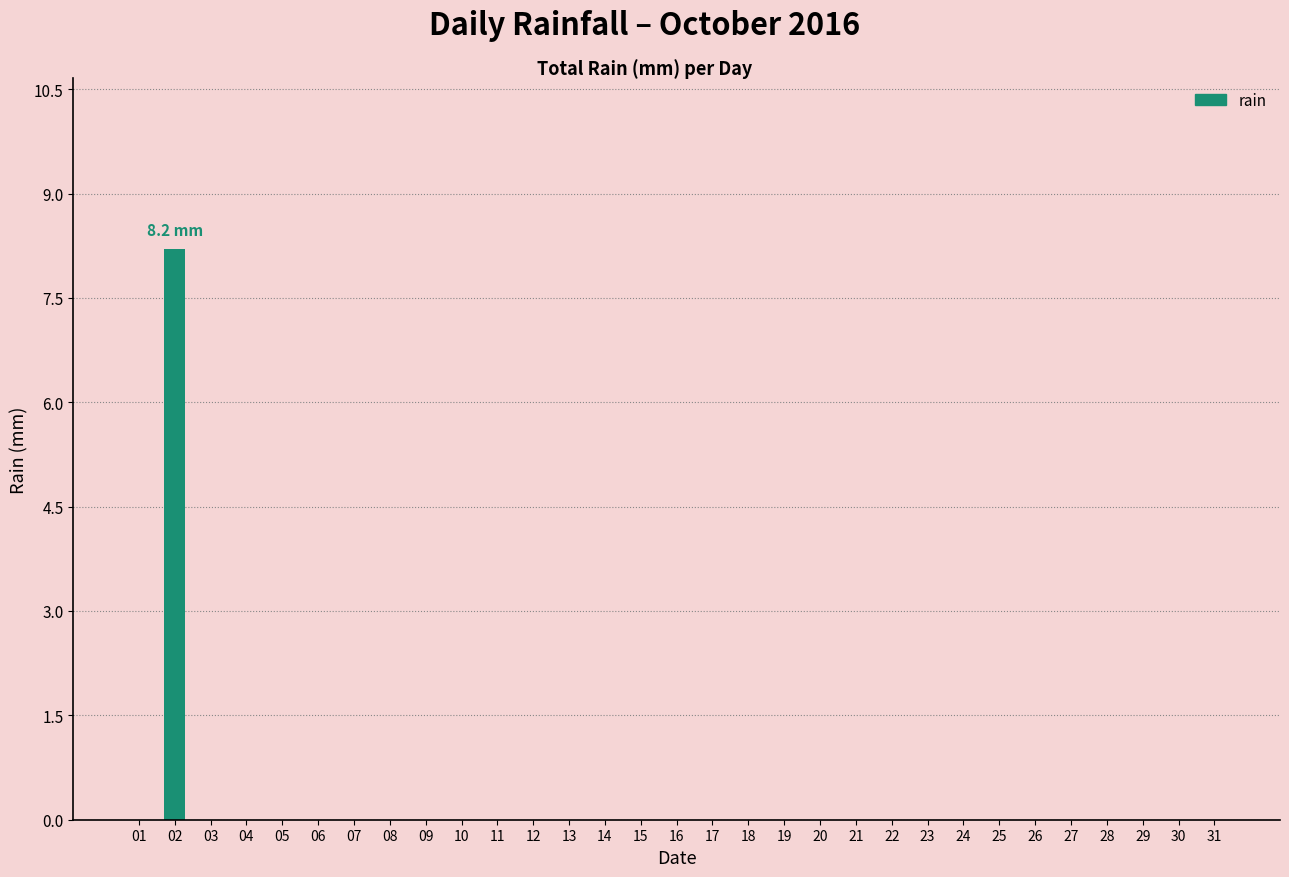

What is the sum of all values?

8.2